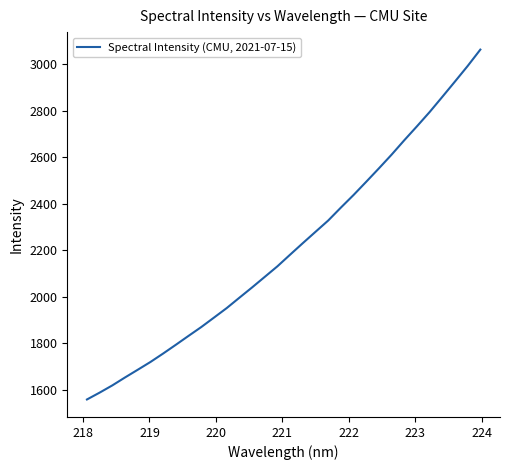

What is the maximum value shown in the chart?

3061.8